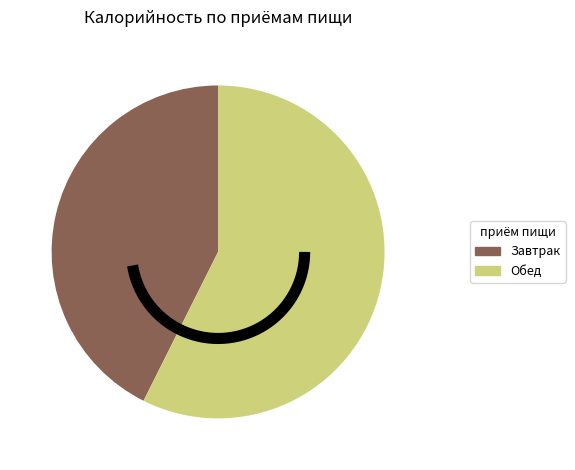

Is it true that Обед is 71% of the pie?

False